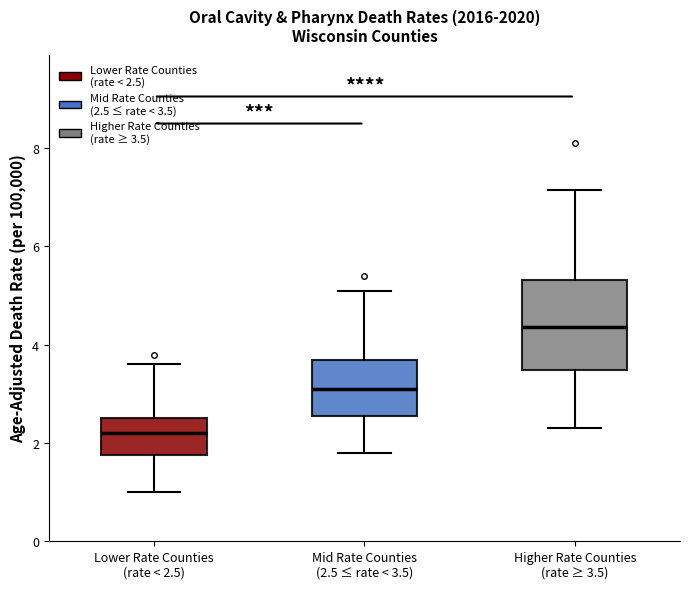

Which box's median line is the highest?

Higher Rate Counties (rate ≥ 3.5)